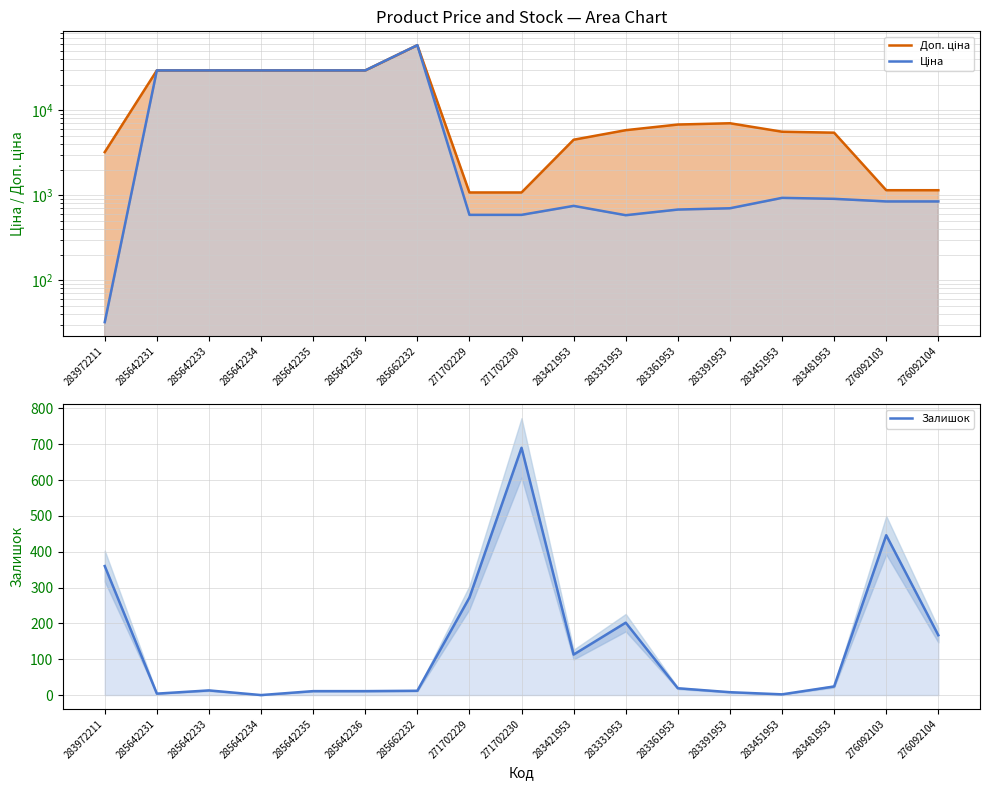

The value of Ціна at 285642236 is 50854.7. True or false?

False